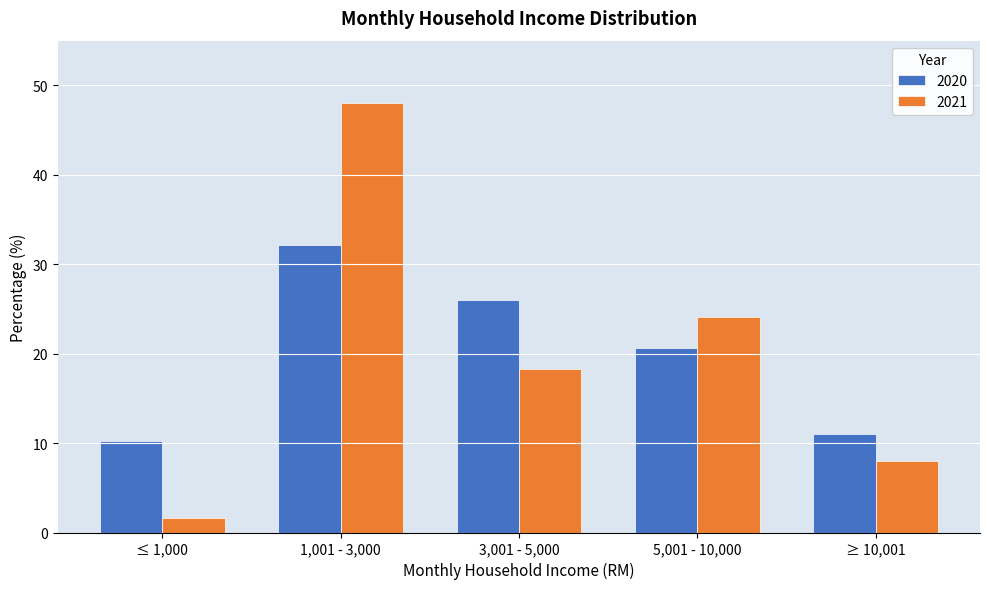

Reading left to right, what are all the values shown in this chart?

2020: ≤ 1,000=10.2	1,001 - 3,000=32.2	3,001 - 5,000=25.9	5,001 - 10,000=20.7	≥ 10,001=11.0
2021: ≤ 1,000=1.6	1,001 - 3,000=48.0	3,001 - 5,000=18.3	5,001 - 10,000=24.1	≥ 10,001=8.0